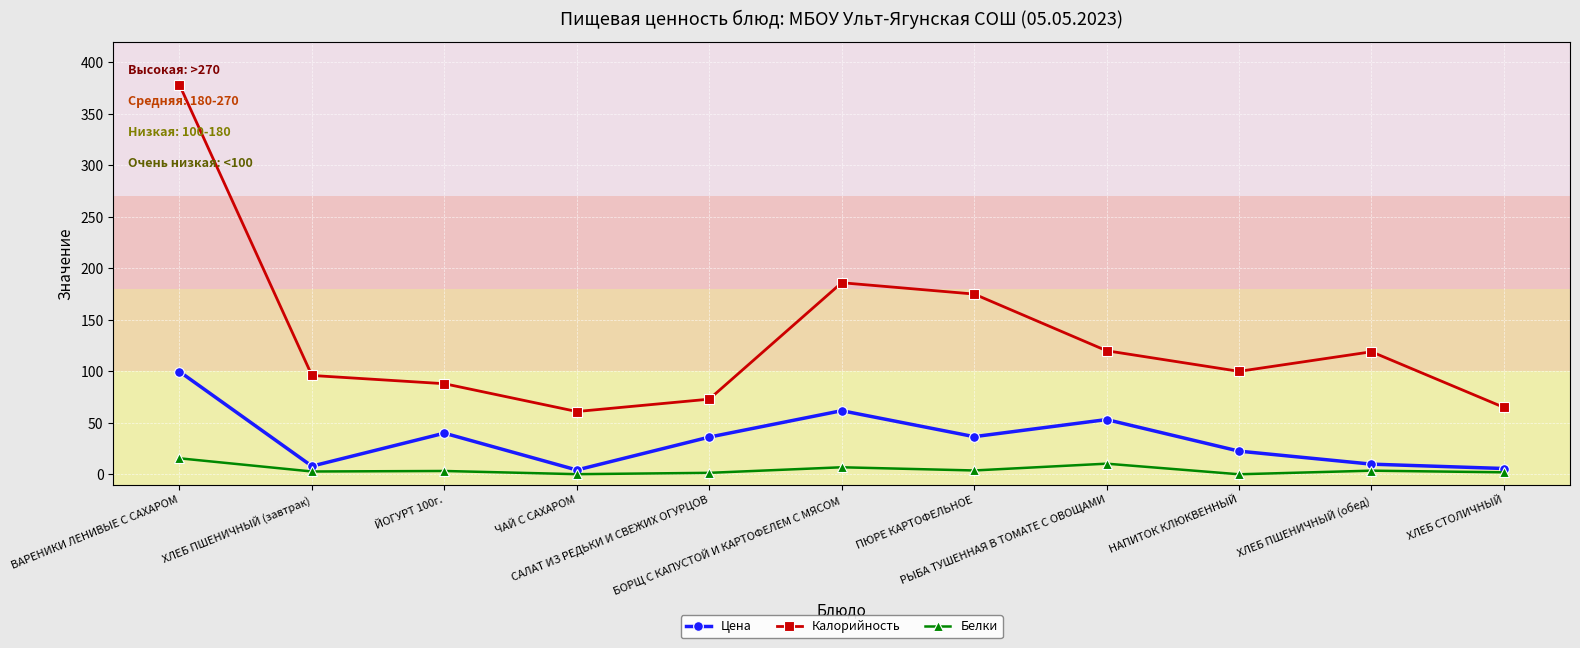

How many lines are shown in the chart?

3